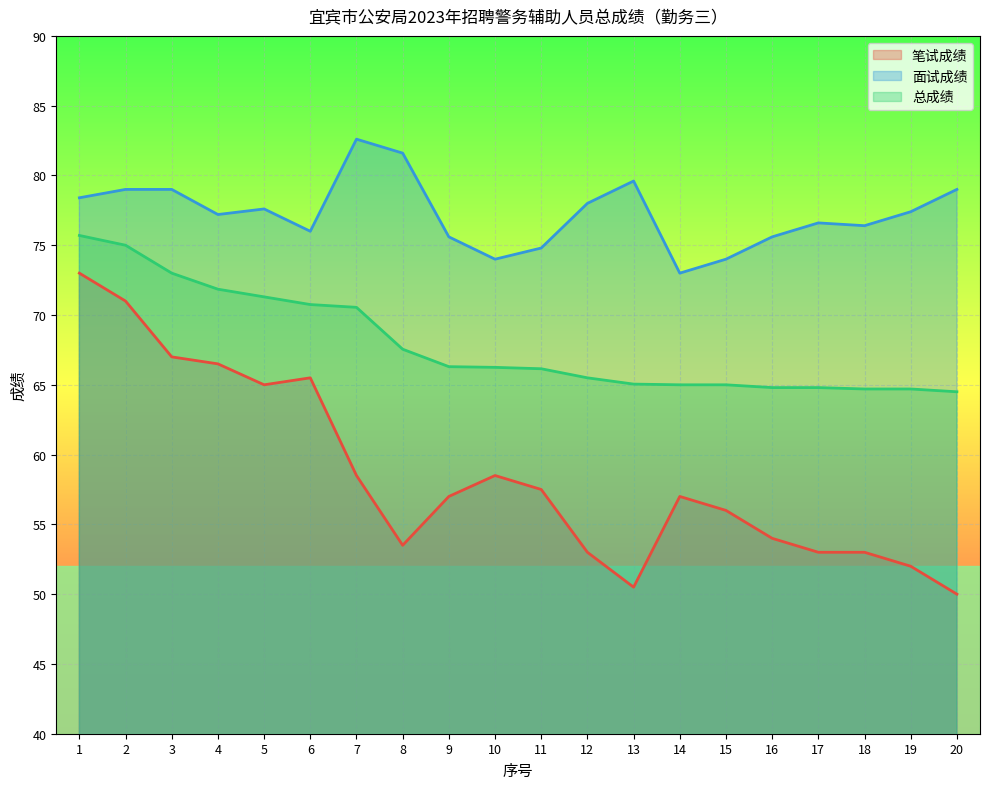

Reading left to right, extract all data points from this chart.

笔试成绩: 73.0	71.0	67.0	66.5	65.0	65.5	58.5	53.5	57.0	58.5	57.5	53.0	50.5	57.0	56.0	54.0	53.0	53.0	52.0	50.0
面试成绩: 78.4	79.0	79.0	77.2	77.6	76.0	82.6	81.6	75.6	74.0	74.8	78.0	79.6	73.0	74.0	75.6	76.6	76.4	77.4	79.0
总成绩: 75.7	75.0	73.0	71.8	71.3	70.8	70.5	67.5	66.3	66.2	66.2	65.5	65.0	65.0	65.0	64.8	64.8	64.7	64.7	64.5